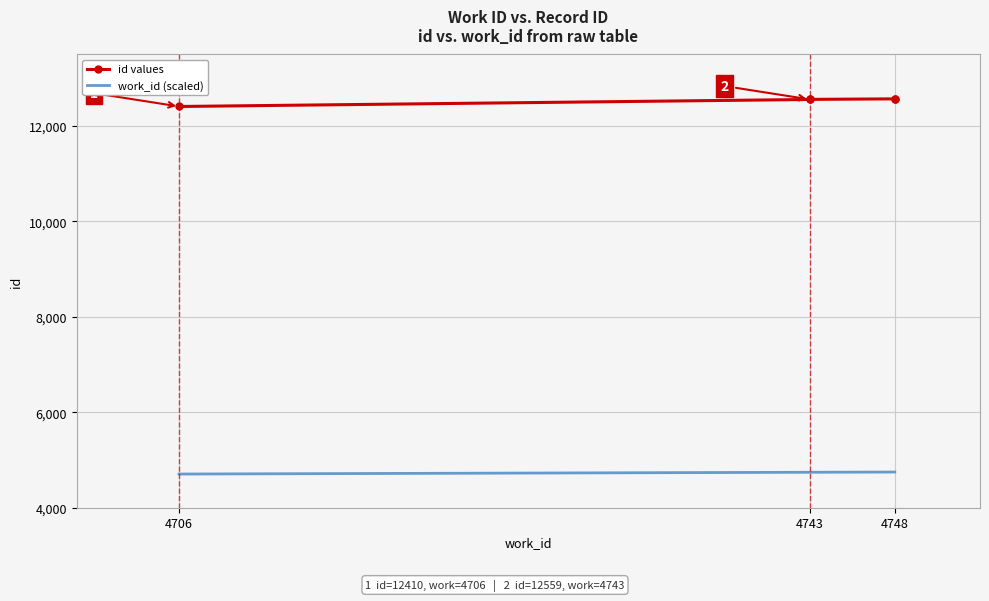

At which label is work_id (scaled) closest to 4727?

4743